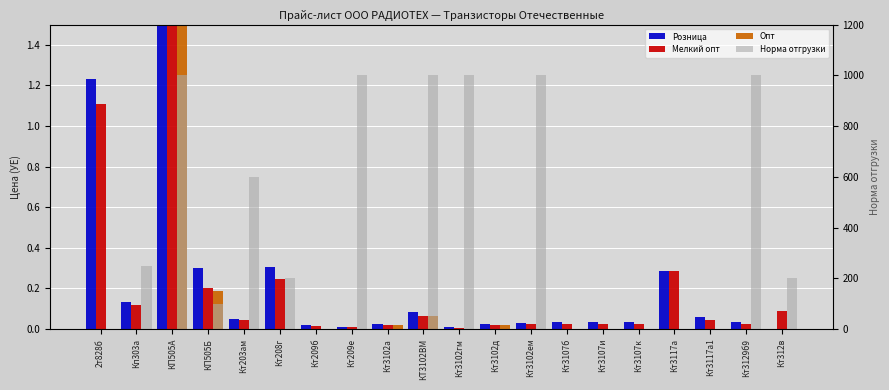

True or false: Норма отгрузки has a value of 200.0 at Кт312в.

True